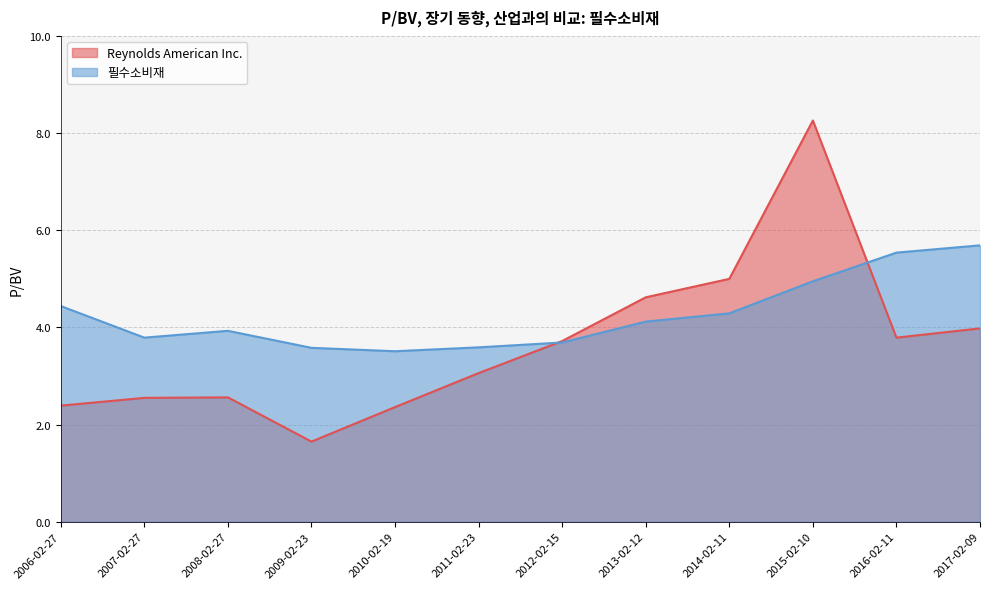

Does the chart have visible grid lines?

Yes